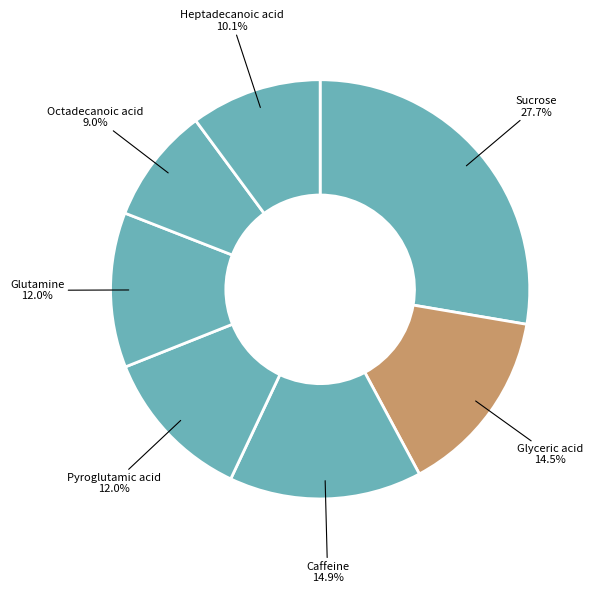

Count the number of slices in the pie.

7